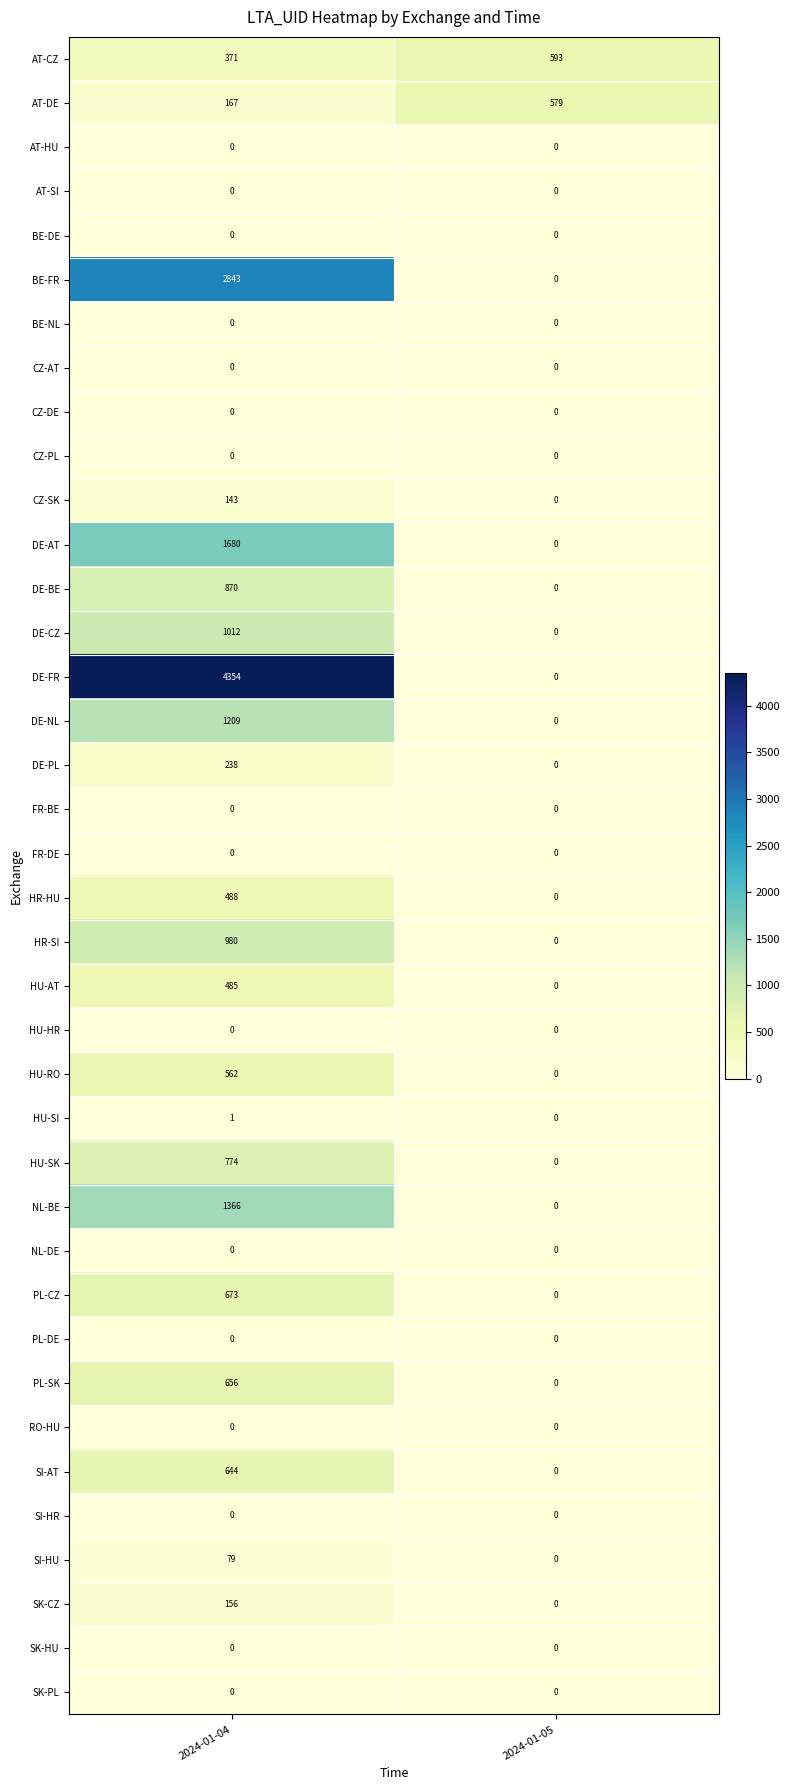

At how many categories does at least one series exceed 3541?

1